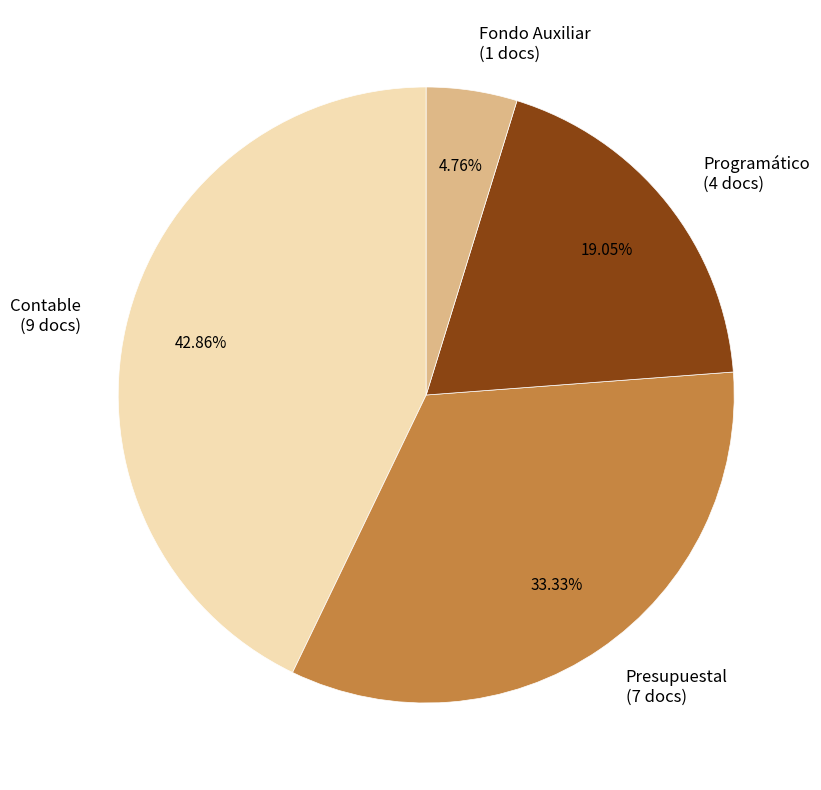

How much of the chart is everything except Programático?

81.0%